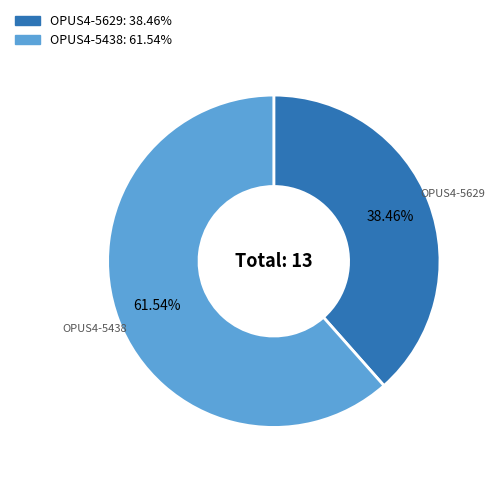

What is the ratio of the value at OPUS4-5438 to the value at OPUS4-5629?

1.6